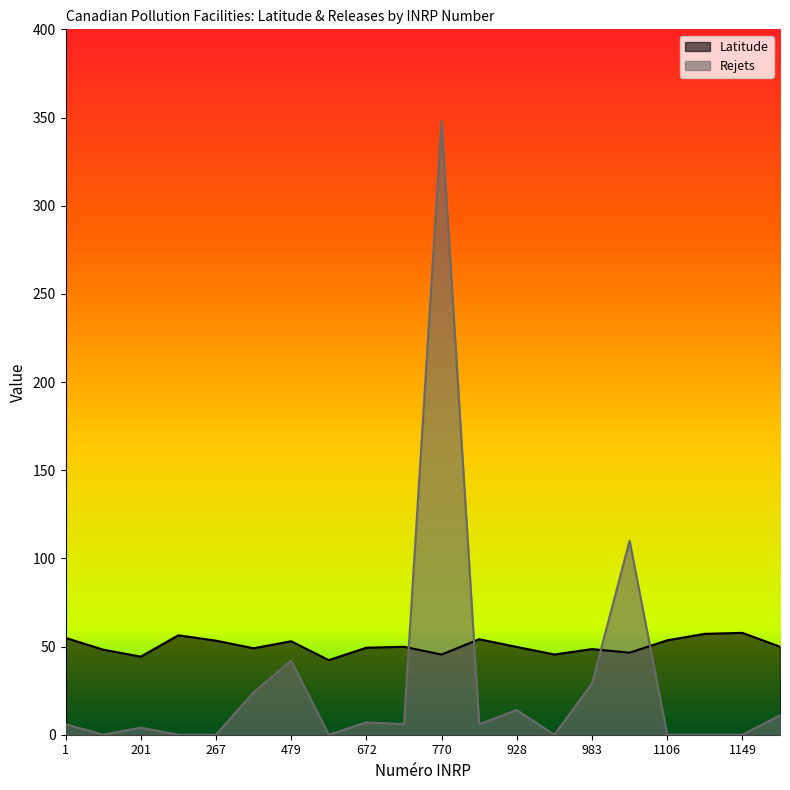

Reading left to right, extract all data points from this chart.

Latitude: 1=54.9	99=48.2	201=44.3	223=56.4	267=53.3	279=49.0	479=53.0	495=42.3	672=49.3	723=49.9	770=45.5	878=54.1	928=49.8	929=45.5	983=48.6	1070=46.5	1106=53.5	1148=57.2	1149=57.8	1185=49.9
Rejets: 1=6.0	99=0.0	201=4.0	223=0.0	267=0.0	279=24.0	479=42.0	495=0.0	672=7.0	723=6.0	770=348.0	878=6.0	928=14.0	929=0.0	983=29.0	1070=110.0	1106=0.0	1148=0.0	1149=0.0	1185=11.0